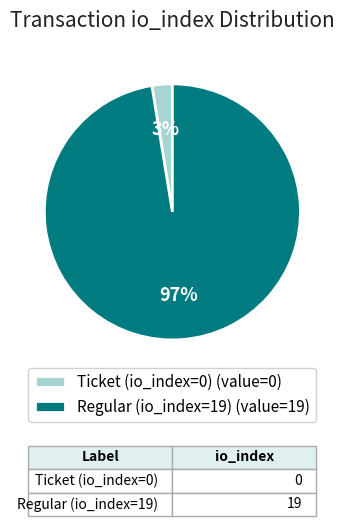

Rank the categories by value from highest to lowest.

Regular (io_index=19), Ticket (io_index=0)